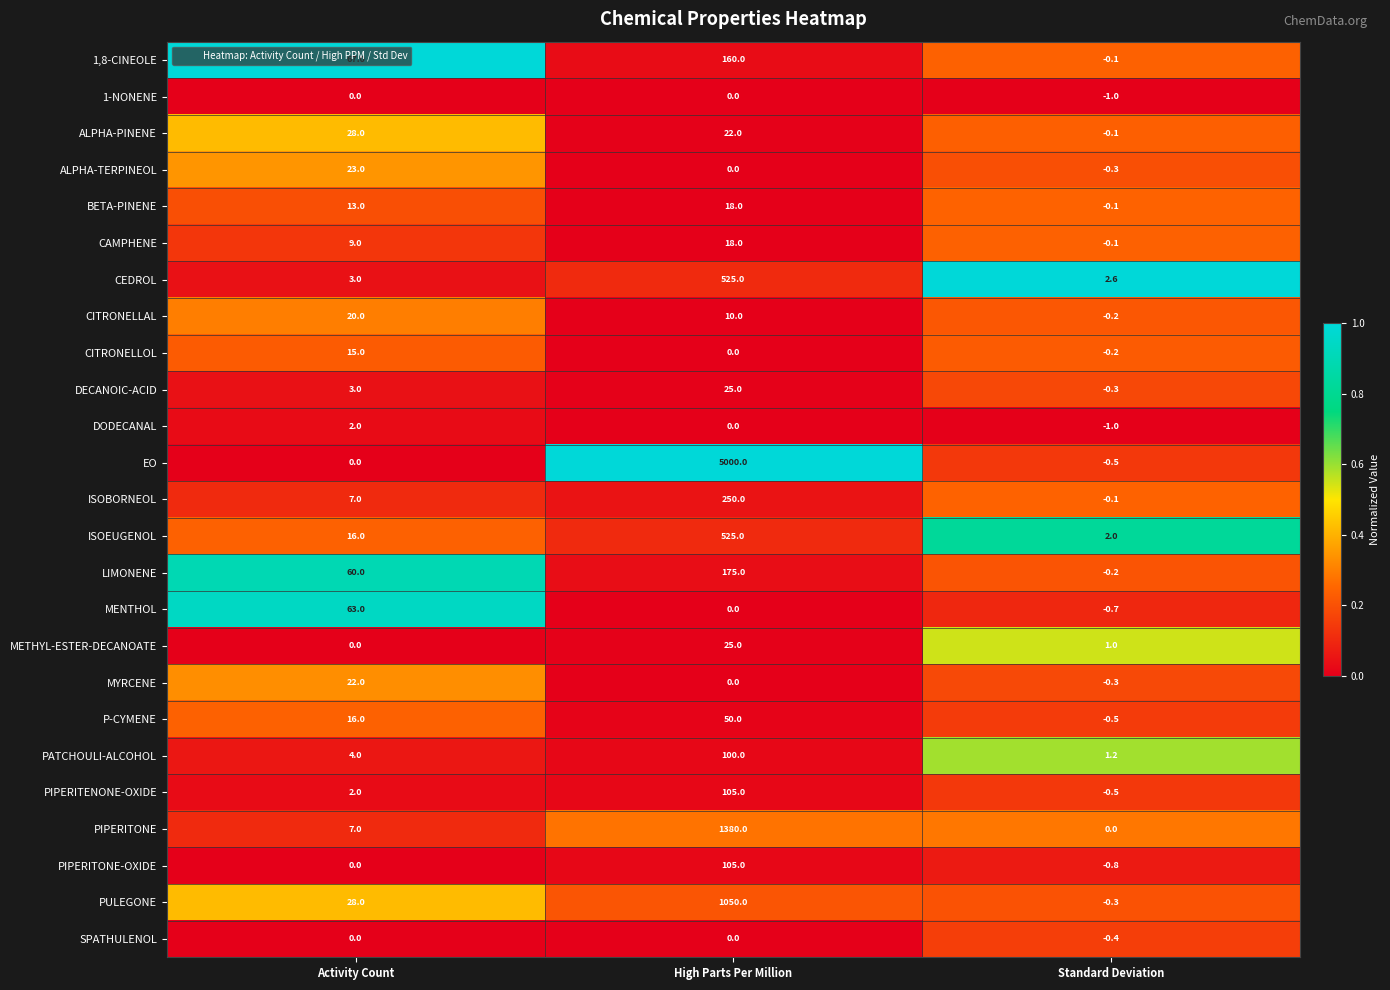

At how many categories does at least one series exceed 0?

3